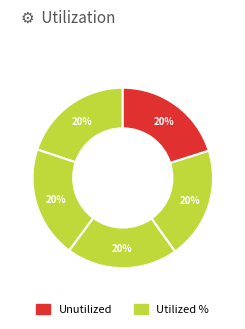

Count the number of slices in the pie.

5